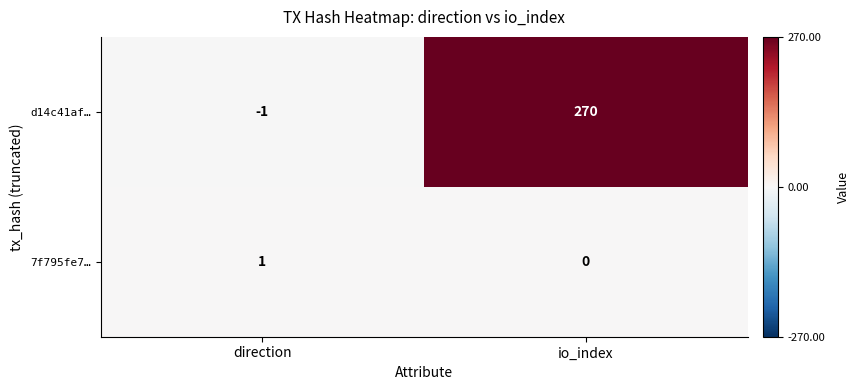

Which series has the largest range (max minus min)?

d14c41af…